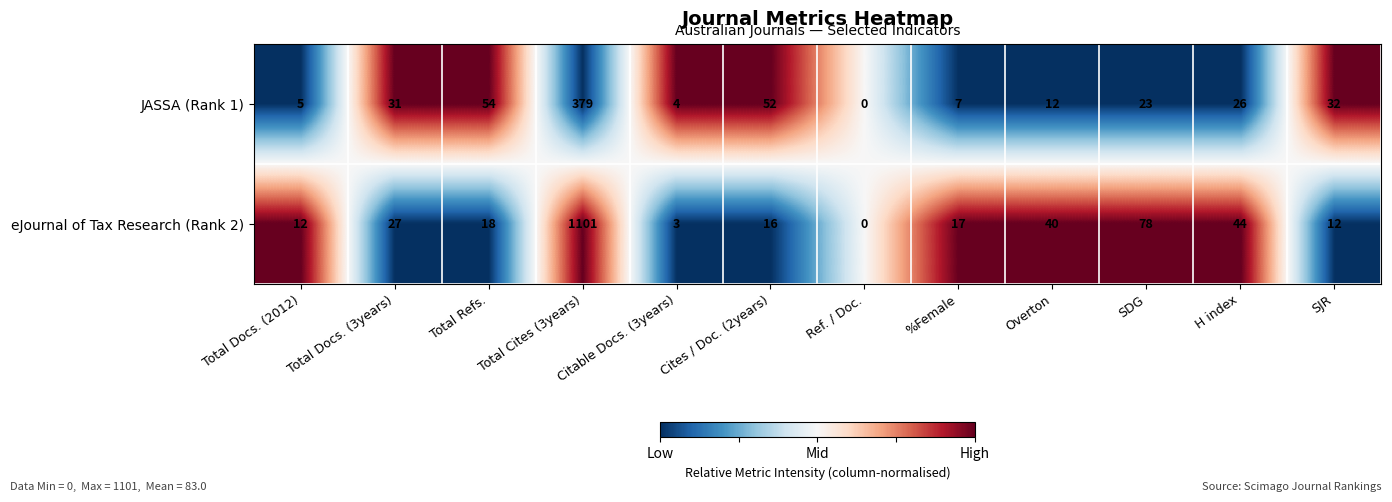

Which series has the largest total across all categories?

eJournal of Tax Research (Rank 2)